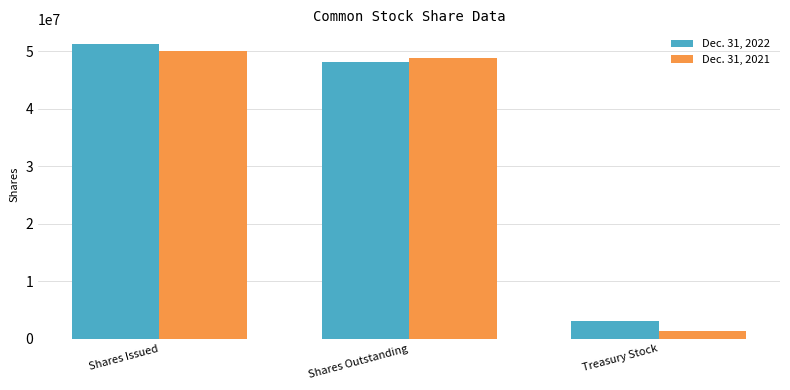

What position from the right is Treasury Stock?

1